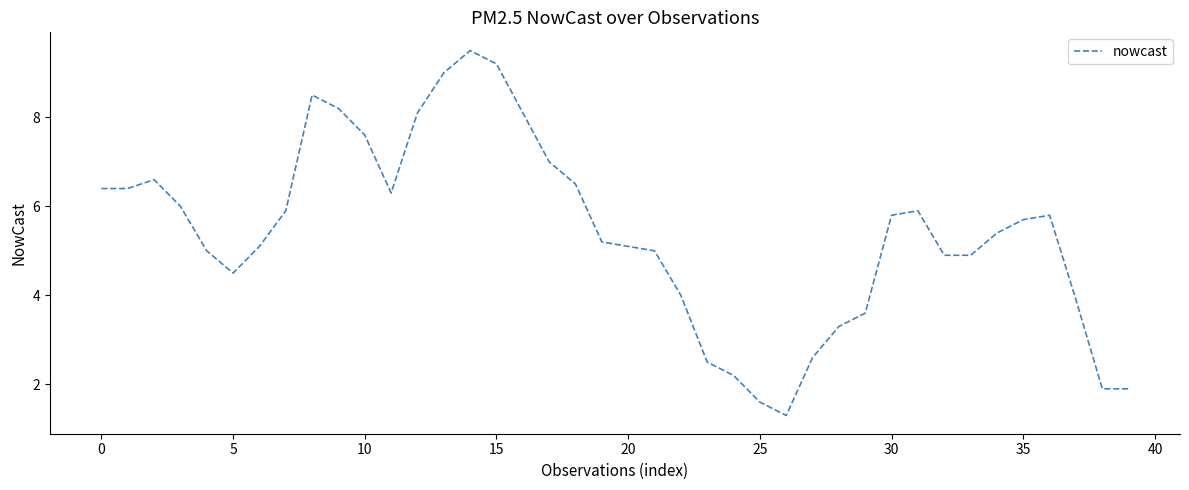

What is the difference between the second highest and second lowest values?

7.6